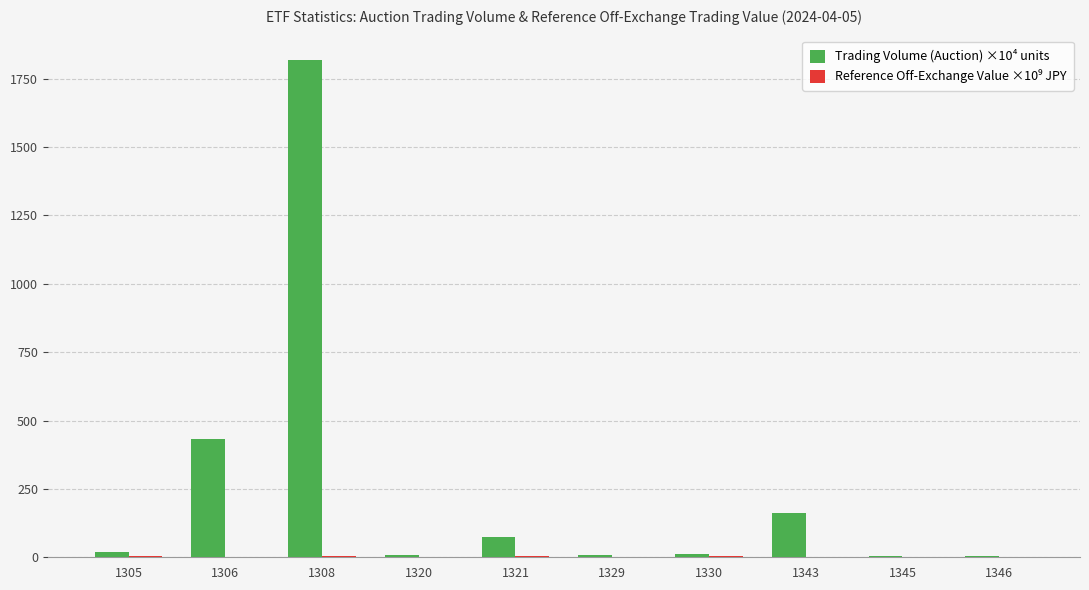

True or false: Trading Volume (Auction) ×10⁴ units has a value of 7.5 at 1320.

True